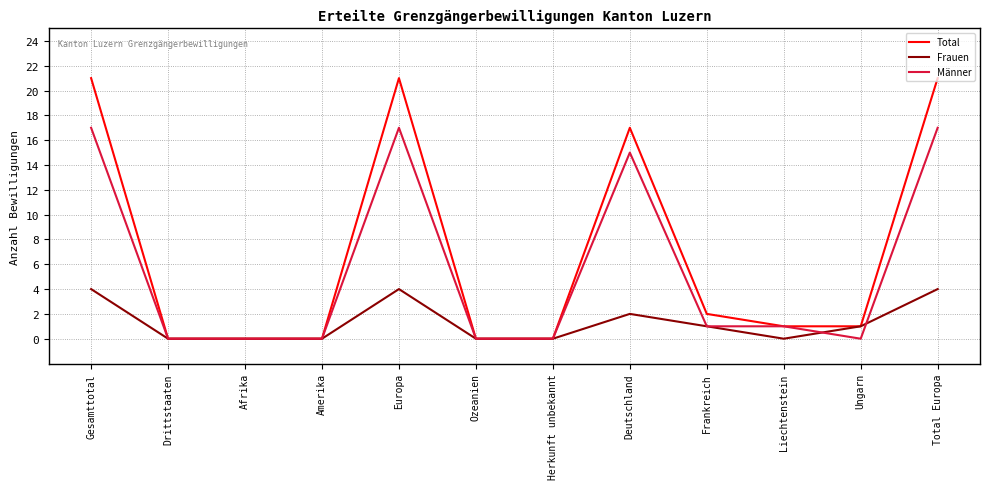

Is it true that Total equals 32 at Total Europa?

False